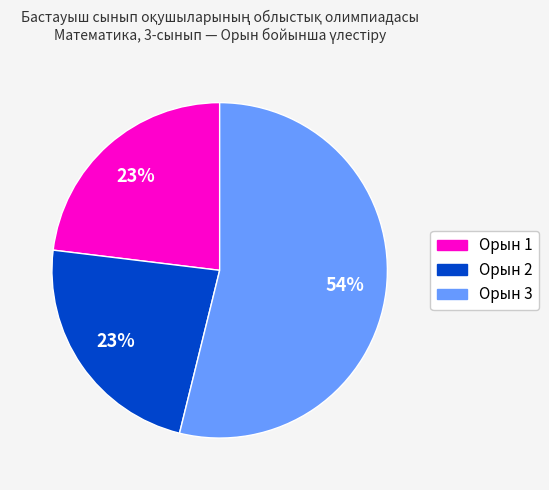

To the nearest percent, what is the average slice percentage?

33%